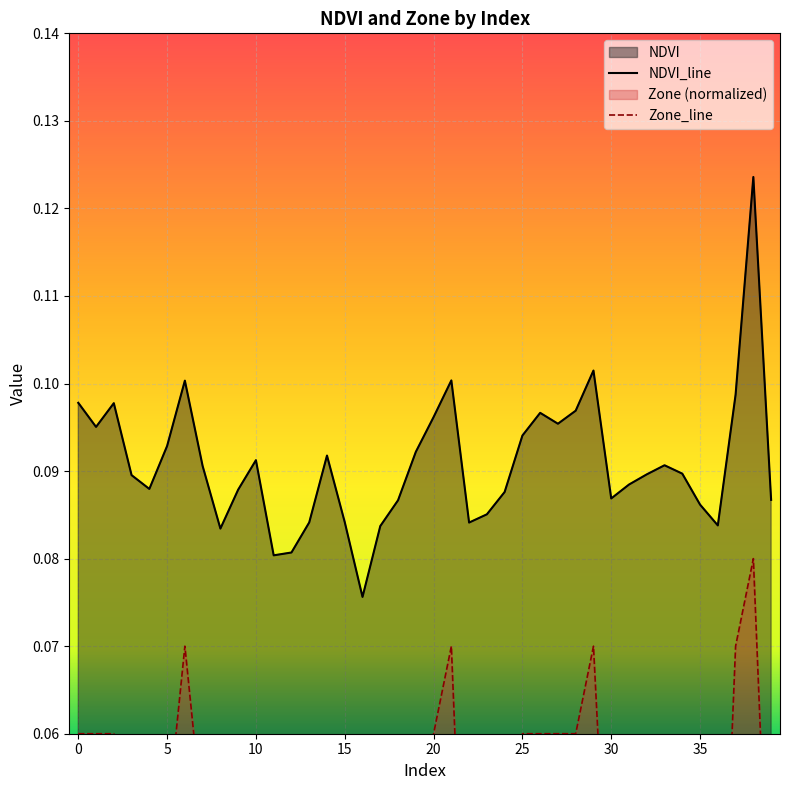

In Zone_line, how many points are lower than both neighbors (excluding endpoints)?

4